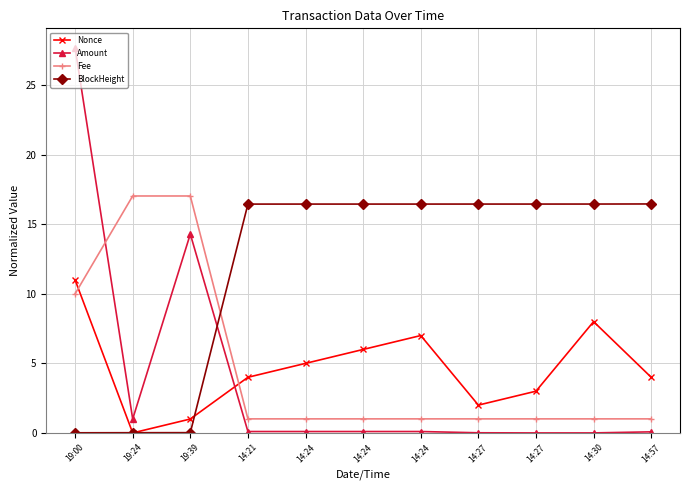

Reading left to right, extract all data points from this chart.

Nonce: 19:00=11.0	19:24=0.0	19:39=1.0	14:21=4.0	14:24=5.0	14:24=6.0	14:24=7.0	14:27=2.0	14:27=3.0	14:30=8.0	14:57=4.0
Amount: 19:00=27.7	19:24=1.0	19:39=14.3	14:21=0.1	14:24=0.1	14:24=0.1	14:24=0.1	14:27=0.0	14:27=0.0	14:30=0.0	14:57=0.1
Fee: 19:00=10.0	19:24=17.0	19:39=17.0	14:21=1.0	14:24=1.0	14:24=1.0	14:24=1.0	14:27=1.0	14:27=1.0	14:30=1.0	14:57=1.0
BlockHeight: 19:00=0.0	19:24=0.0	19:39=0.0	14:21=16.4	14:24=16.5	14:24=16.5	14:24=16.5	14:27=16.5	14:27=16.5	14:30=16.5	14:57=16.5